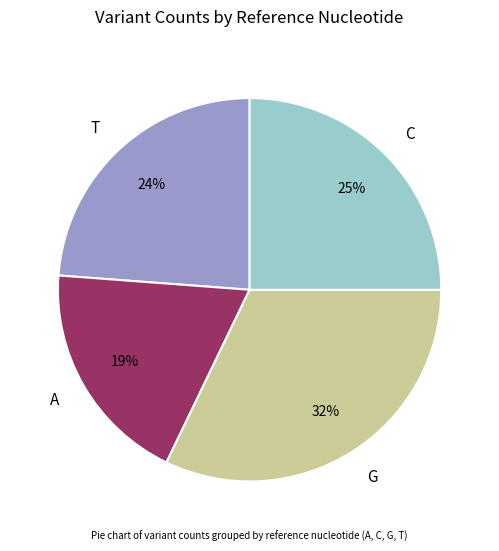

Is C the majority of the pie?

No